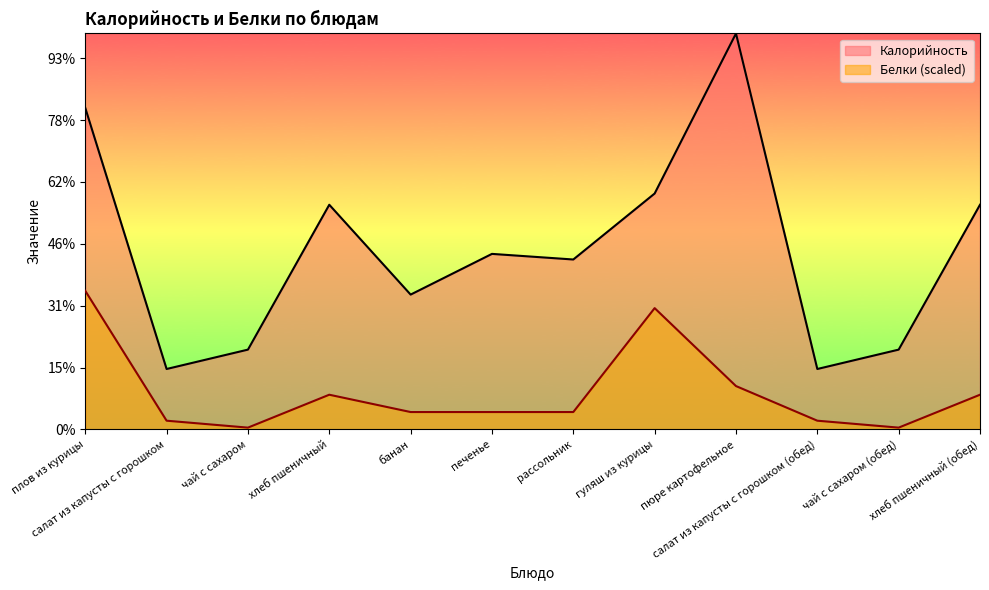

What is the average value of the Калорийность series?

145.7